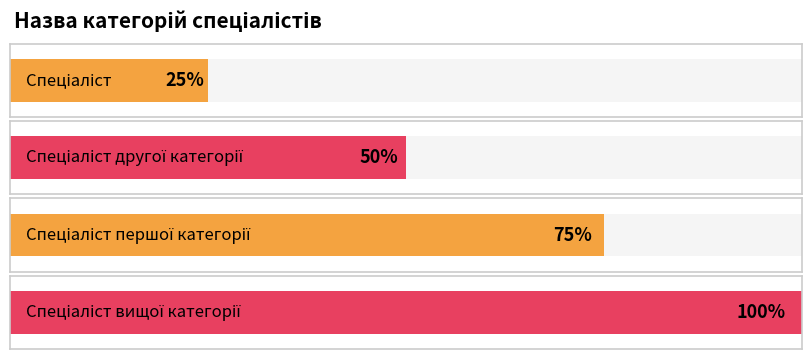

Rank the categories by value from highest to lowest.

Спеціаліст вищої категорії, Спеціаліст першої категорії, Спеціаліст другої категорії, Спеціаліст